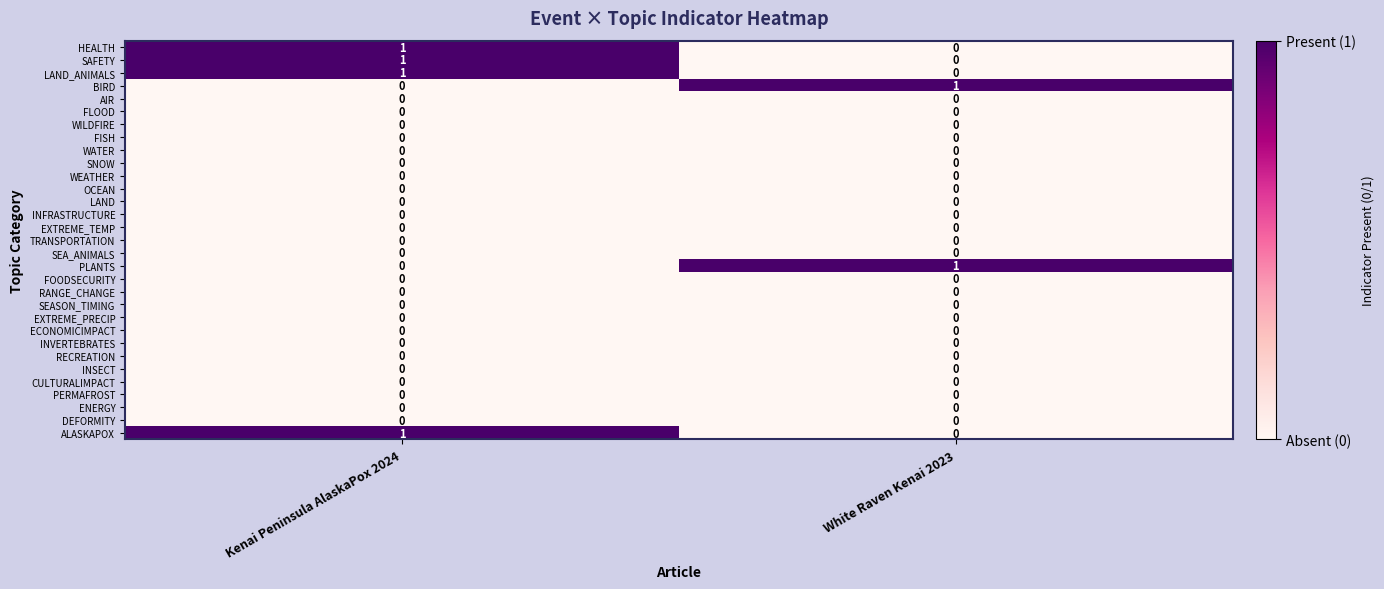

Is the value of FLOOD at Kenai Peninsula AlaskaPox 2024 greater than the value of SAFETY at Kenai Peninsula AlaskaPox 2024?

No